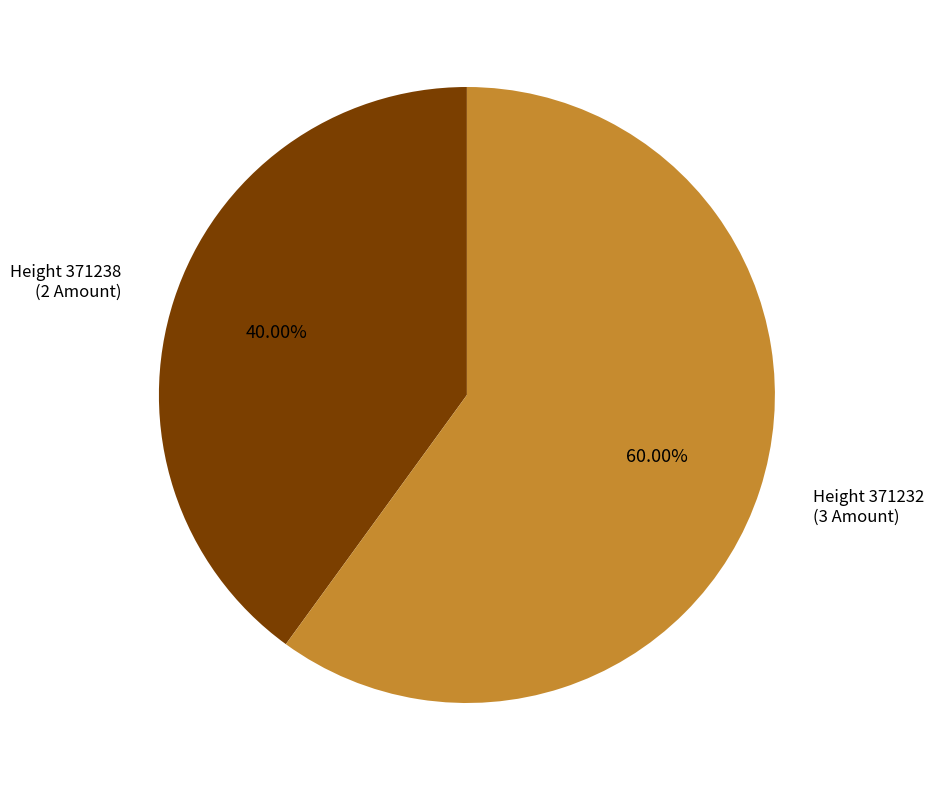

What is the majority slice?

Height 371232 (3 Amount)